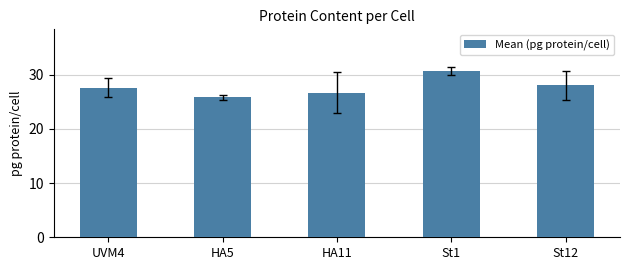

The value at St12 is 28.1. True or false?

True